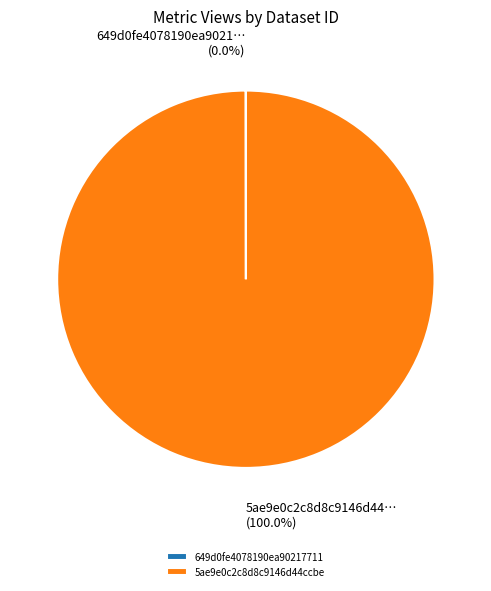

Which category has the biggest portion of the pie?

5ae9e0c2c8d8c9146d44ccbe